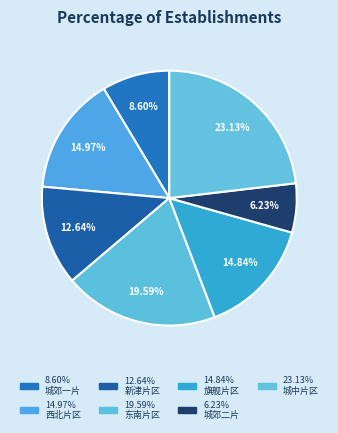

How many segments does this pie chart have?

7